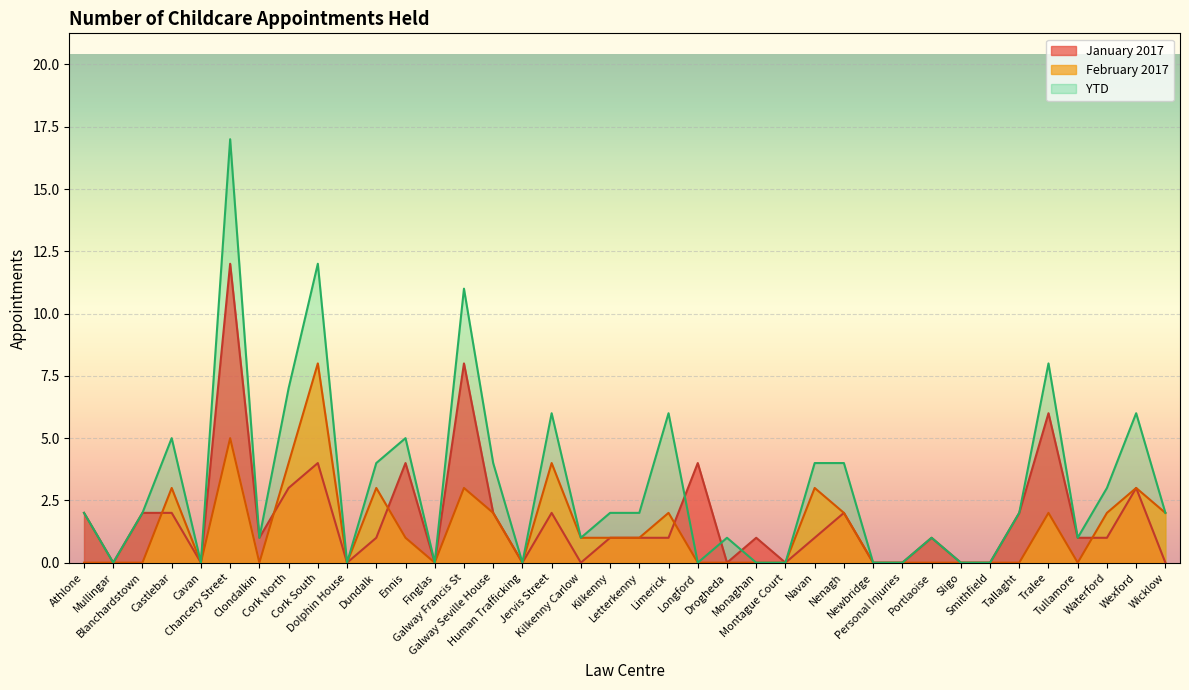

Rank the series at Sligo from lowest to highest value.

January 2017, February 2017, YTD